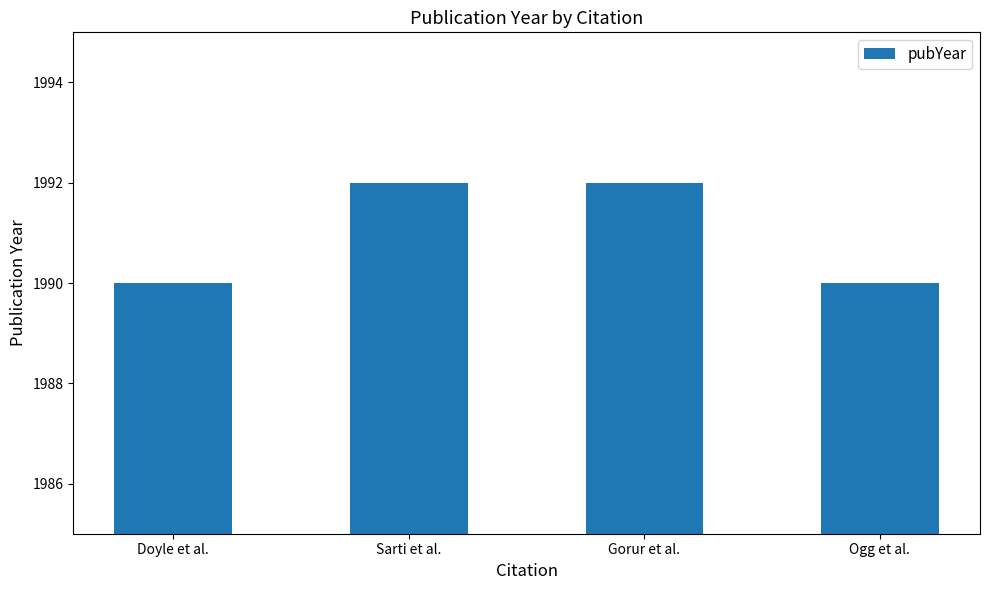

Read the value at Gorur et al..

1992